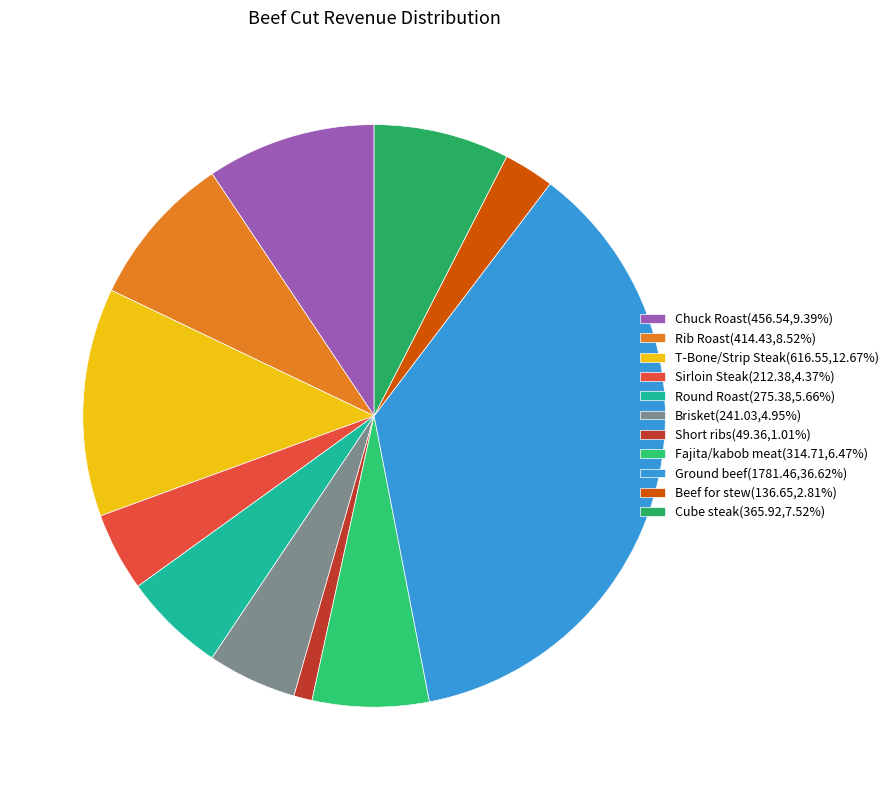

What percentage is the Cube steak slice, to the nearest percent?

8%